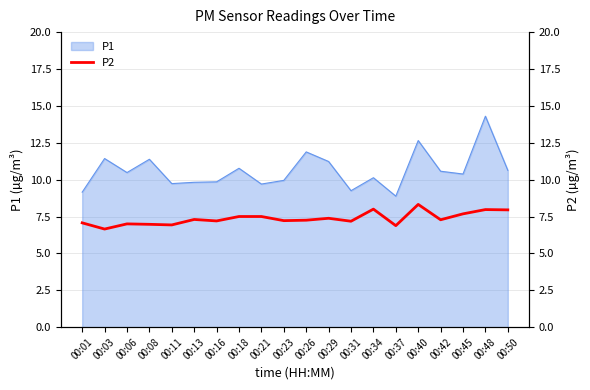

The P1 series shows 14.8 at 00:06. True or false?

False